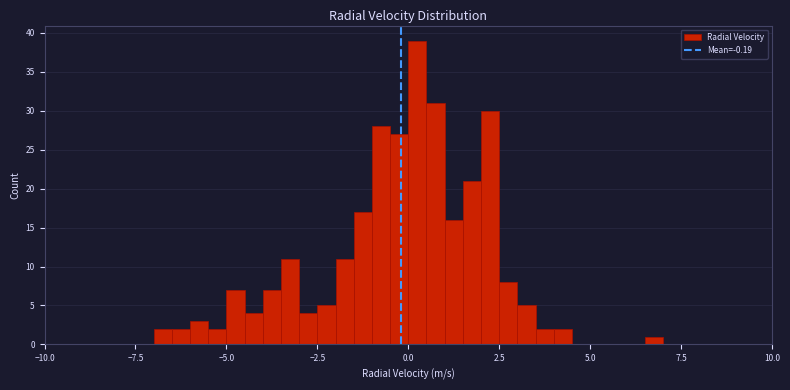

Read against the x-axis, roughly where is the centre of the tallest bar?

0.5